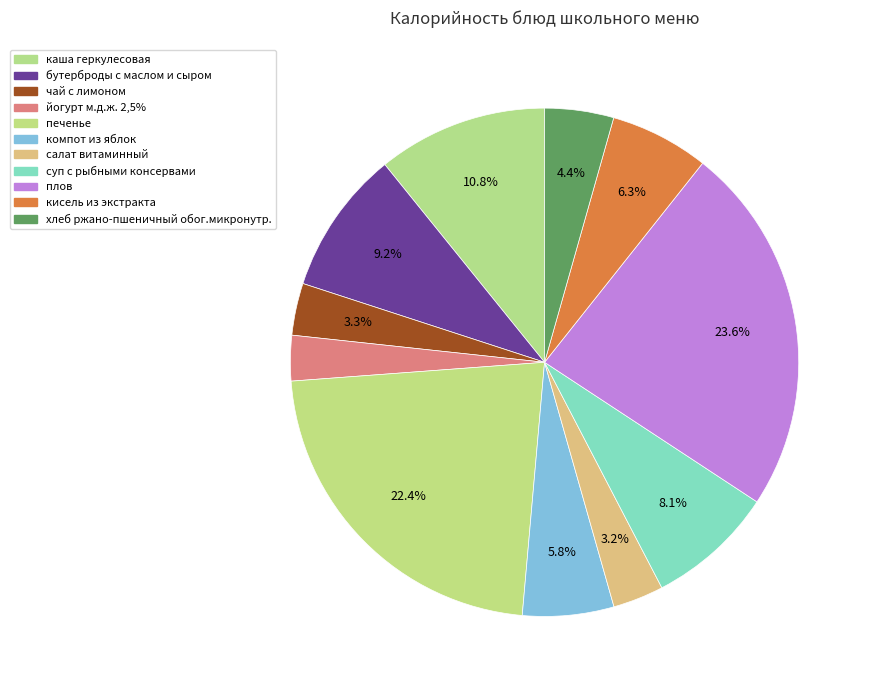

Which slice is the largest?

плов